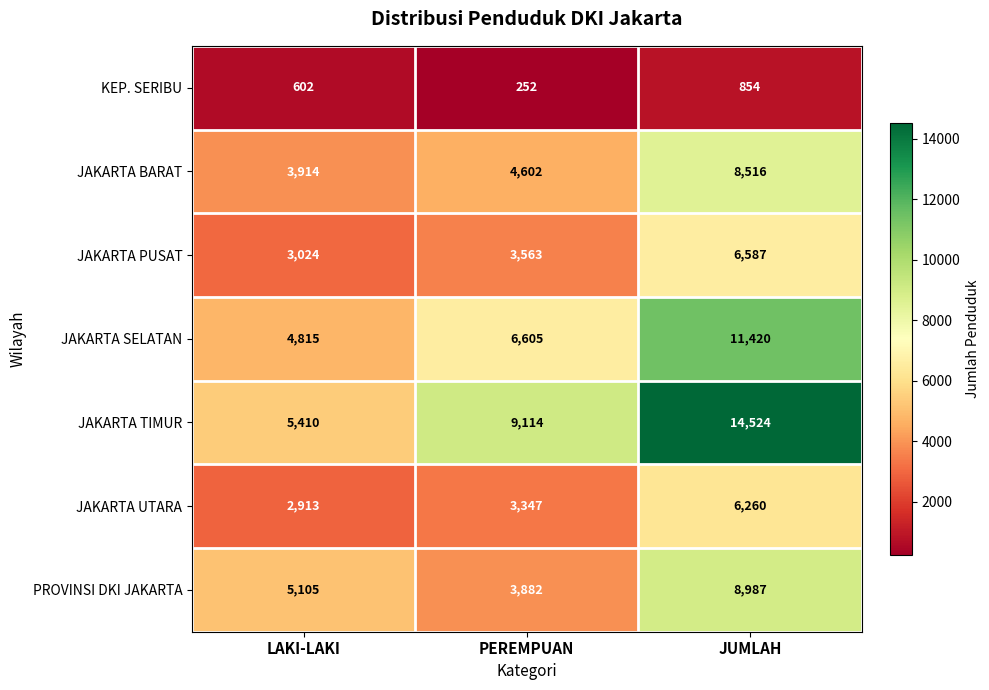

What is the total value across all series at JUMLAH?

57148